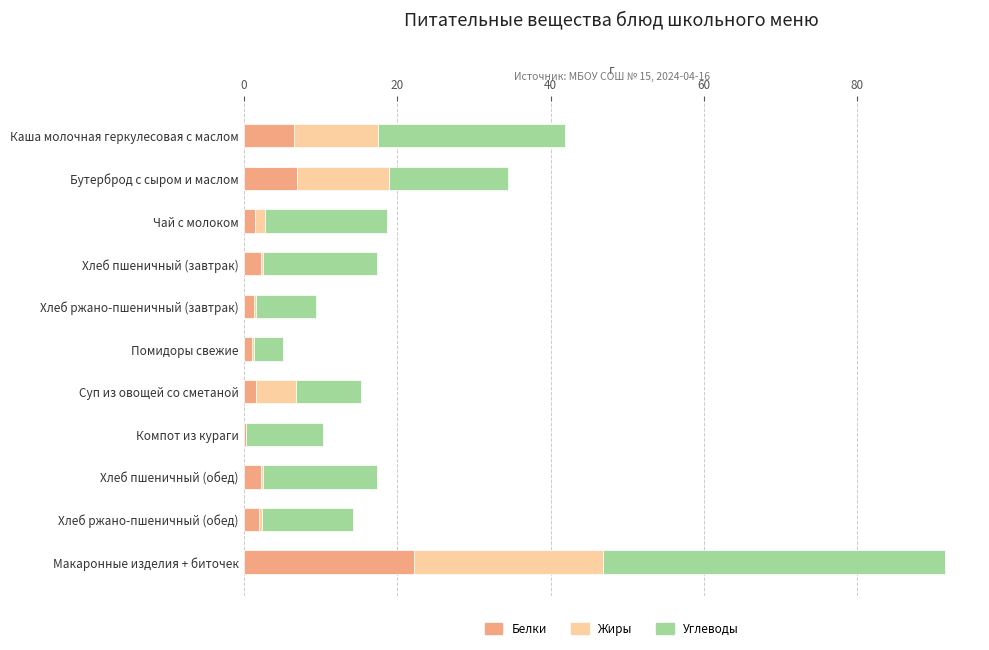

Which category has the highest value in the Белки series?

Макаронные изделия + биточек